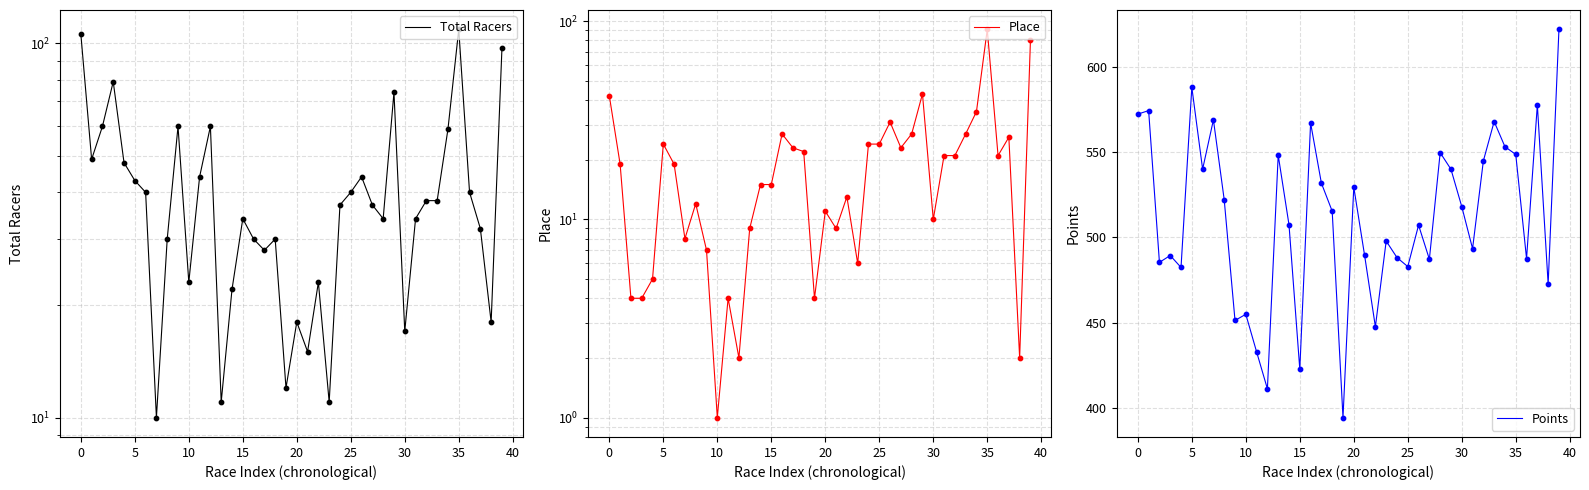

At how many categories does at least one series exceed 172?

40